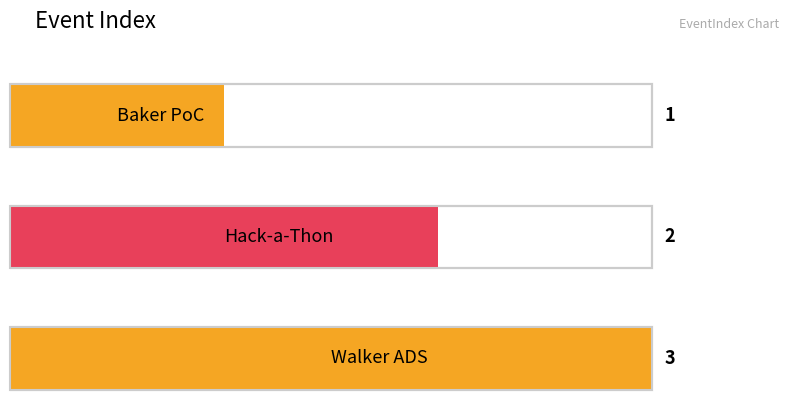

What is the average value?

2